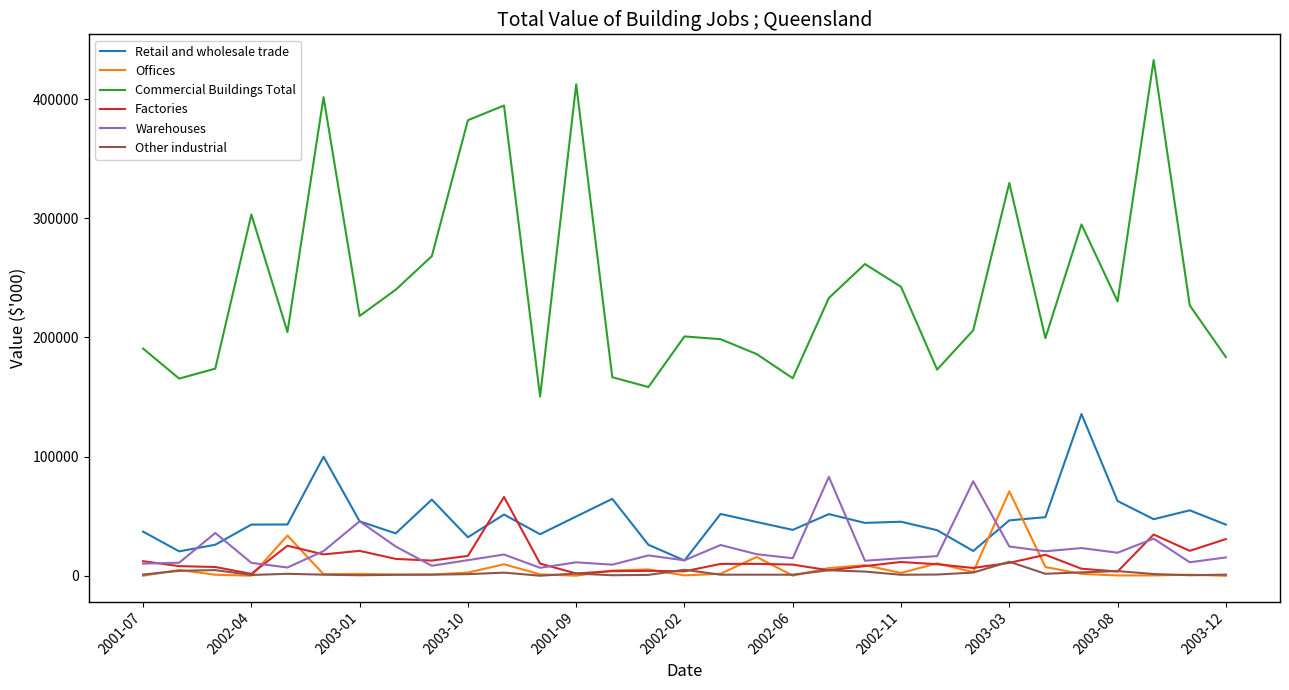

Which series has the largest total across all categories?

Commercial Buildings Total